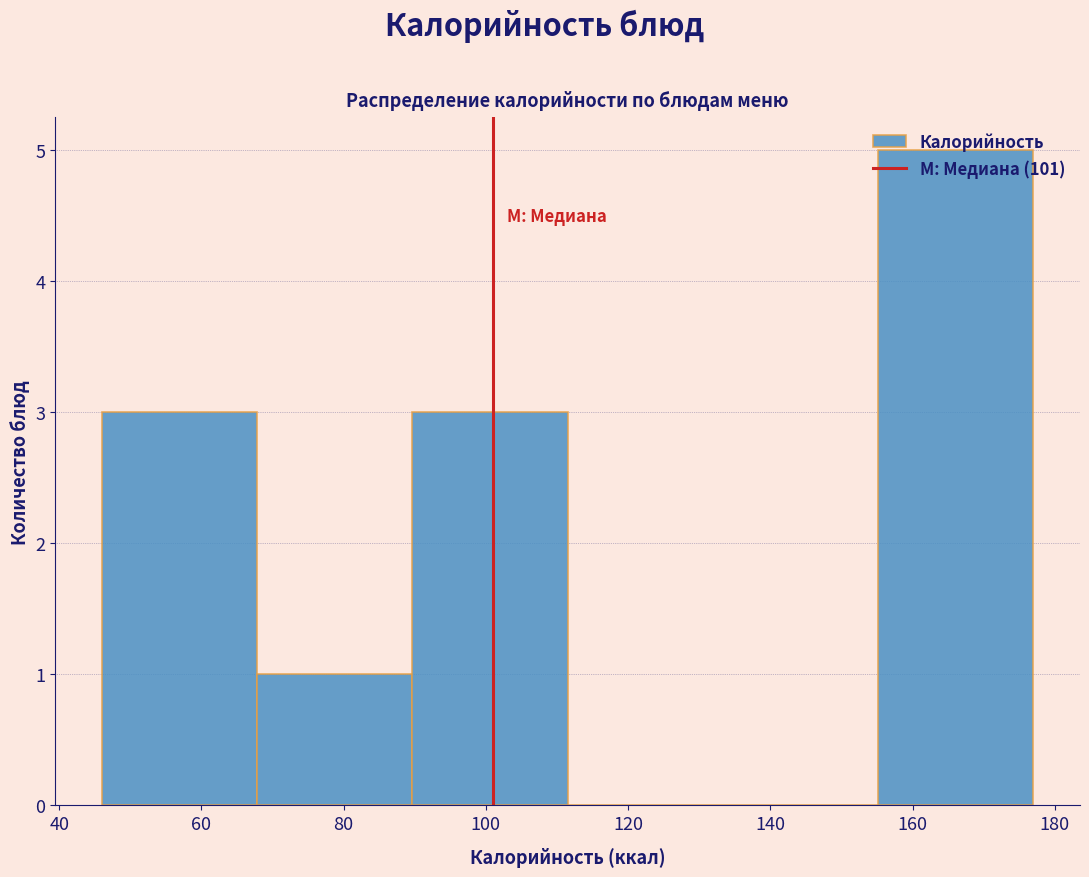

Reading left to right, list every bar in this chart as the range it spans on the x-axis followed by its height. Neither the bar edges nor the heights are printed on the chart, so give them approximately, as read against the axes.

46 to 68: 3
68 to 90: 1
90 to 112: 3
112 to 134: 0
134 to 156: 0
156 to 178: 5